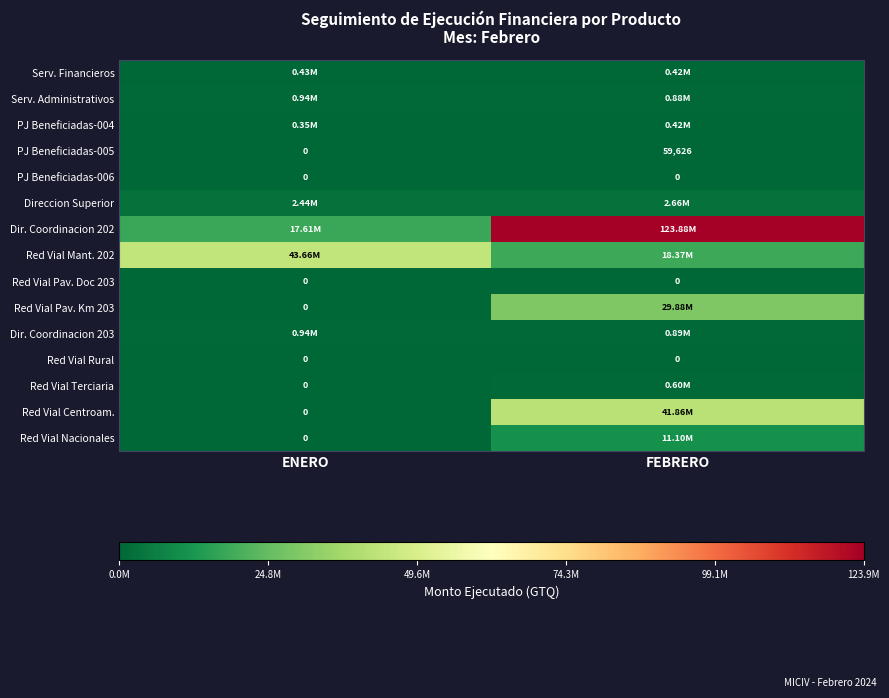

How many series are shown in this chart?

15